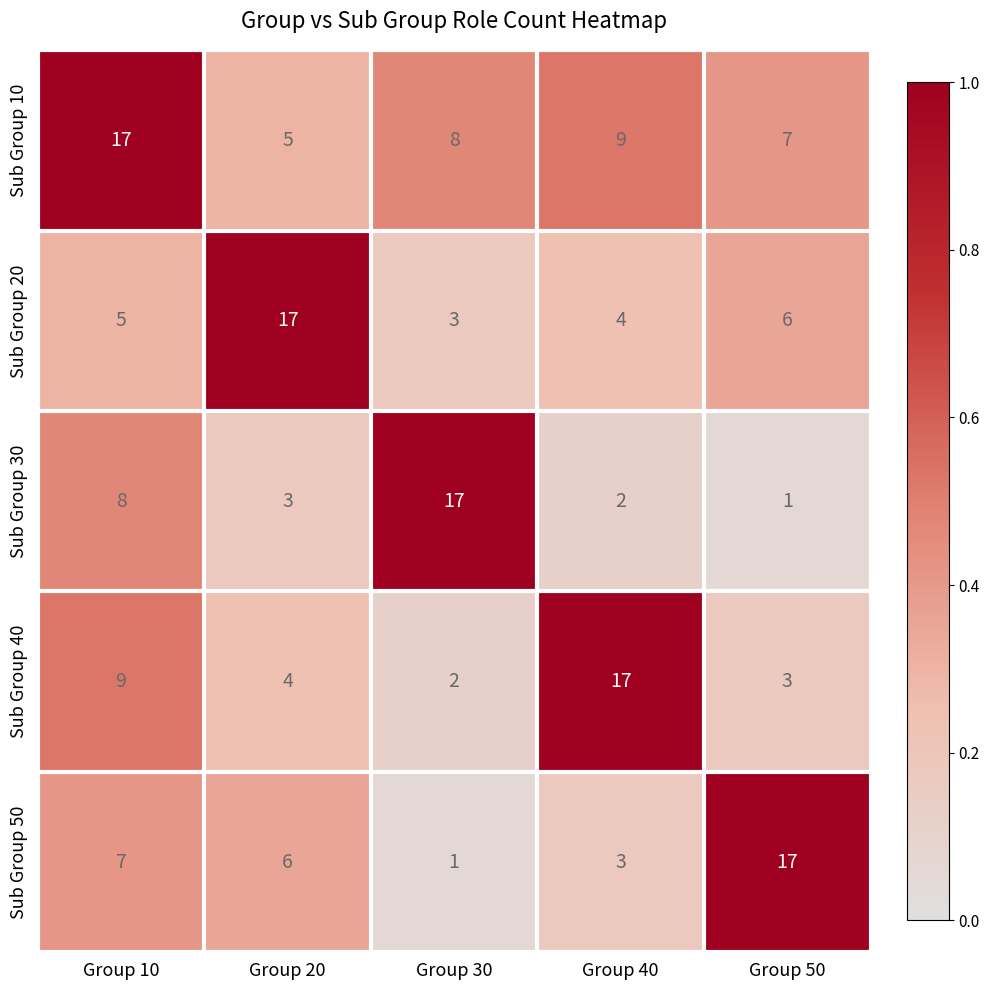

Which series has the largest total across all categories?

Sub Group 10